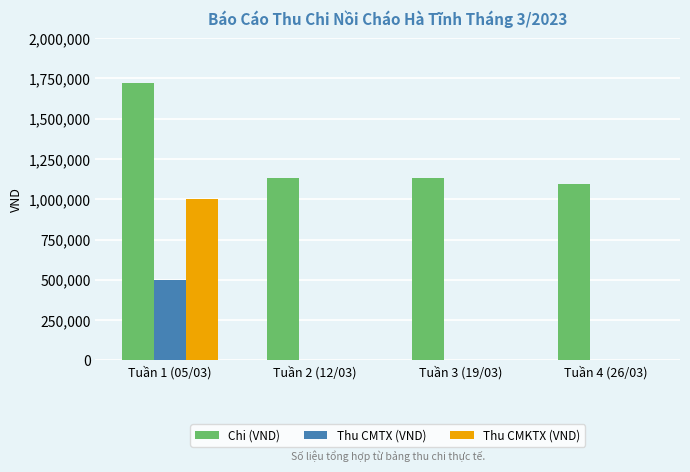

At which category is the sum across all series the highest?

Tuần 1 (05/03)